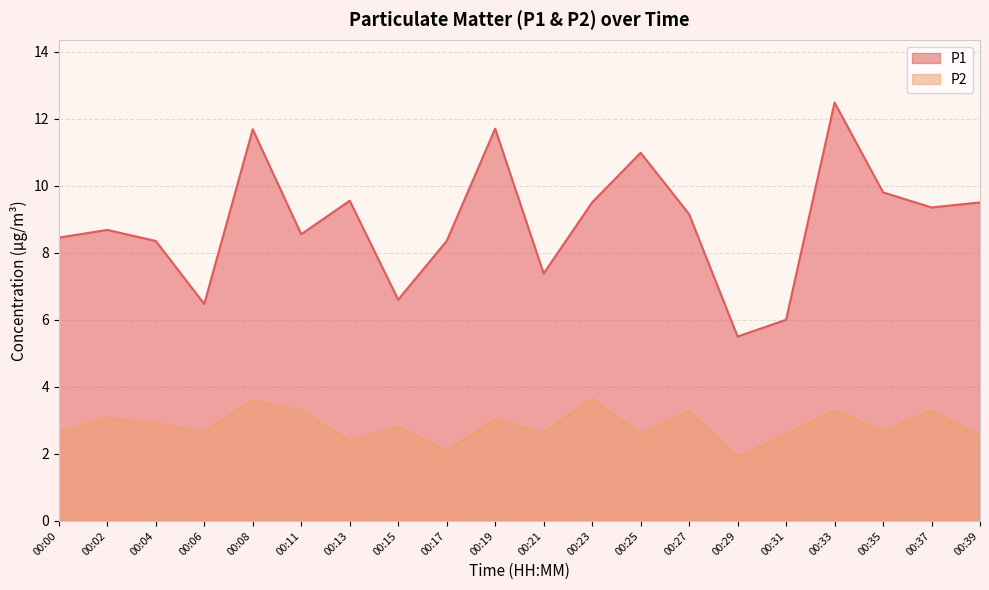

What value does the P2 series have at 00:35?

2.7